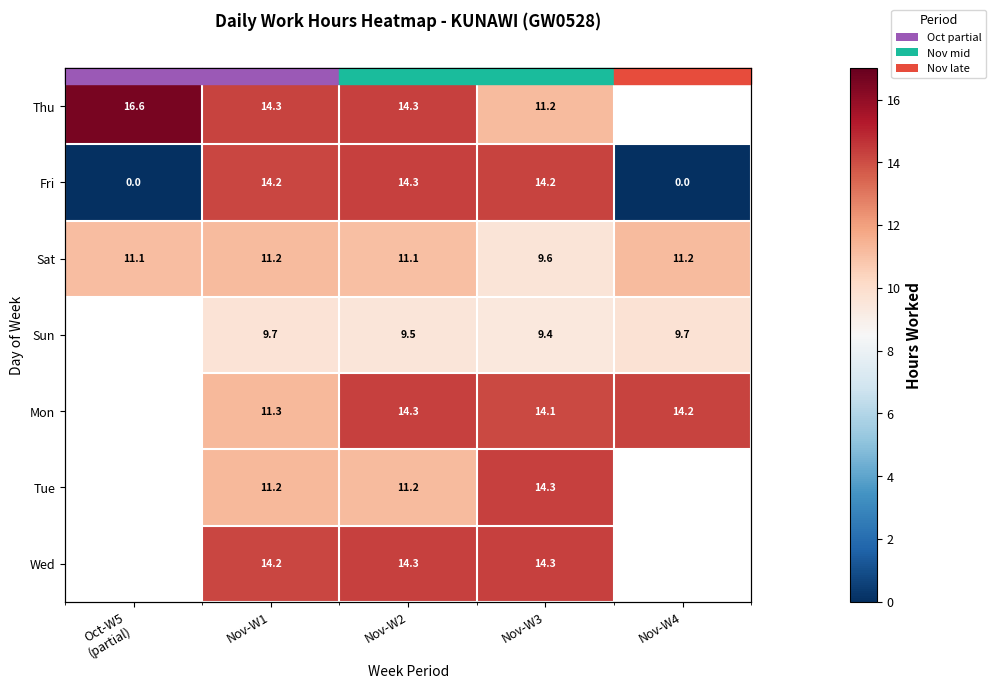

True or false: Sat has a value of 11.2 at Nov-W4.

True